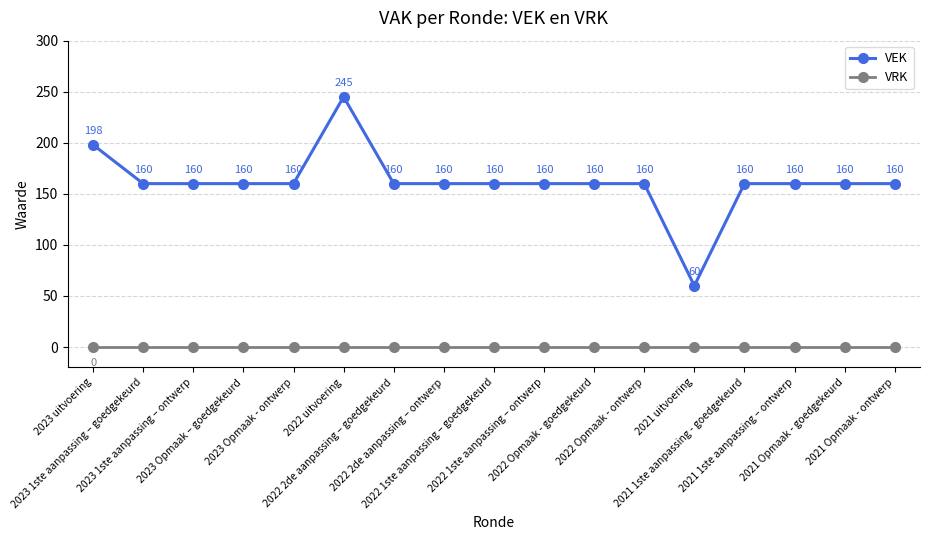

Is it true that VRK equals 0 at 2022 2de aanpassing – ontwerp?

True